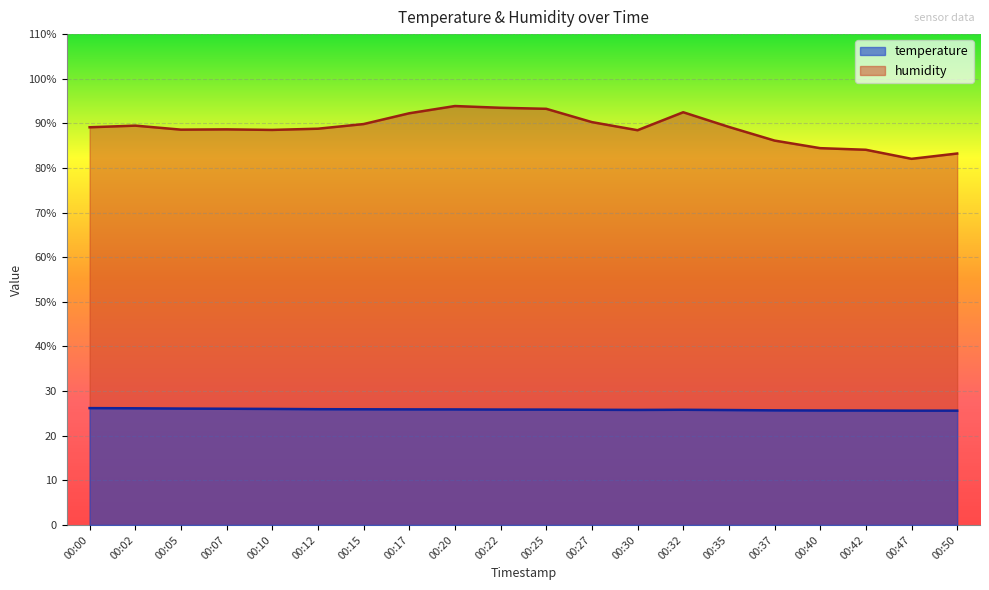

What is the difference between the highest and lowest values at 00:27?

64.5